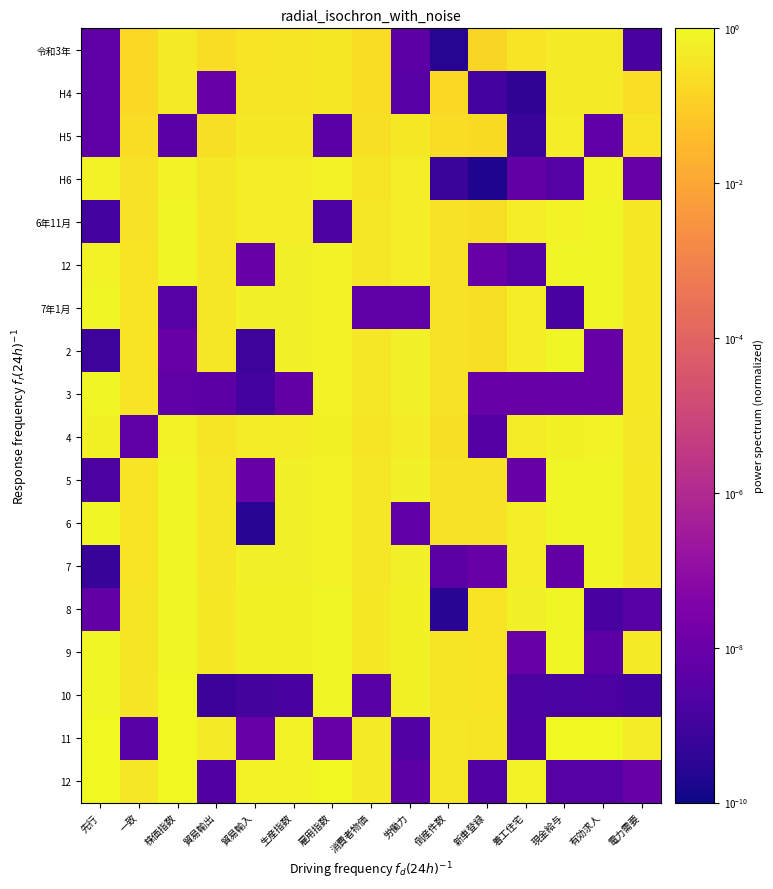

Which has a higher value, 株価指数 or 現金給与?

株価指数